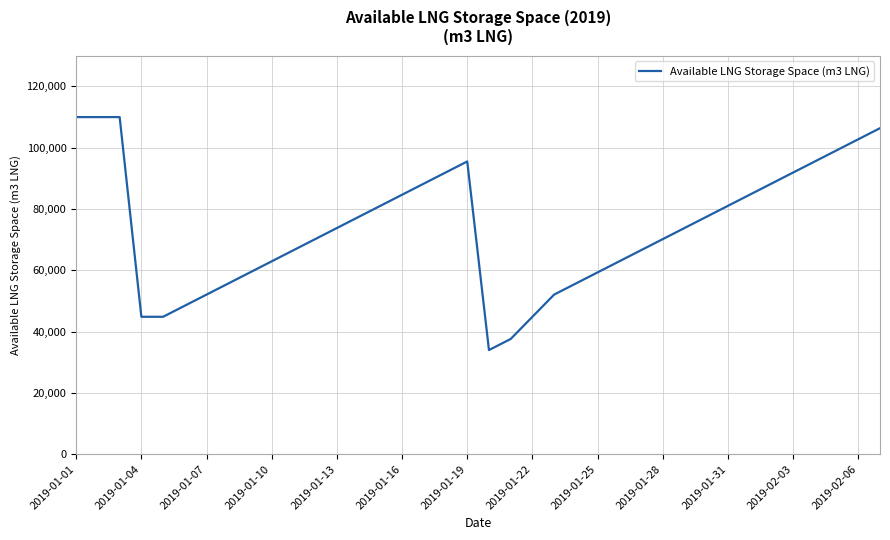

What is the minimum value shown in the chart?

33972